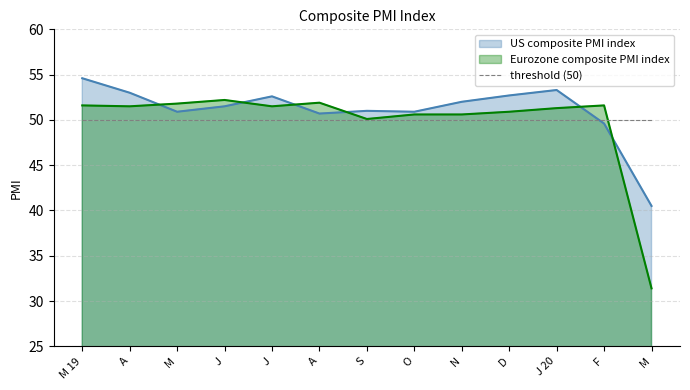

Which series has the largest total across all categories?

US composite PMI index